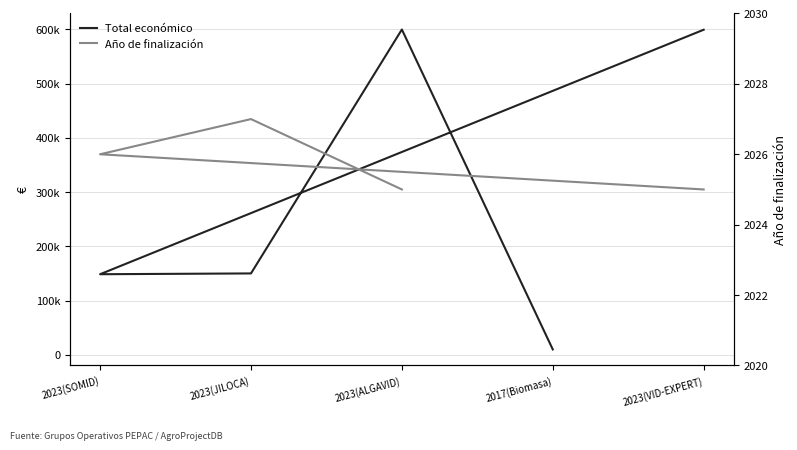

Where is Total económico nearest to the value 304857?

2023(JILOCA)